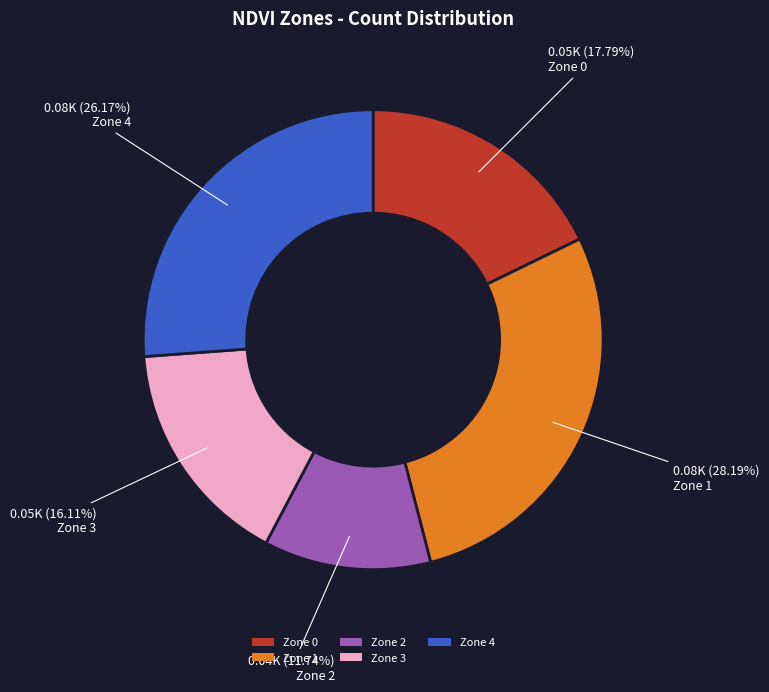

Is Zone 4 the majority of the pie?

No